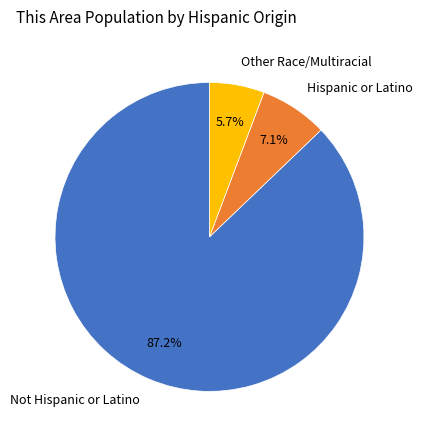

How much of the chart is everything except Not Hispanic or Latino?

12.8%